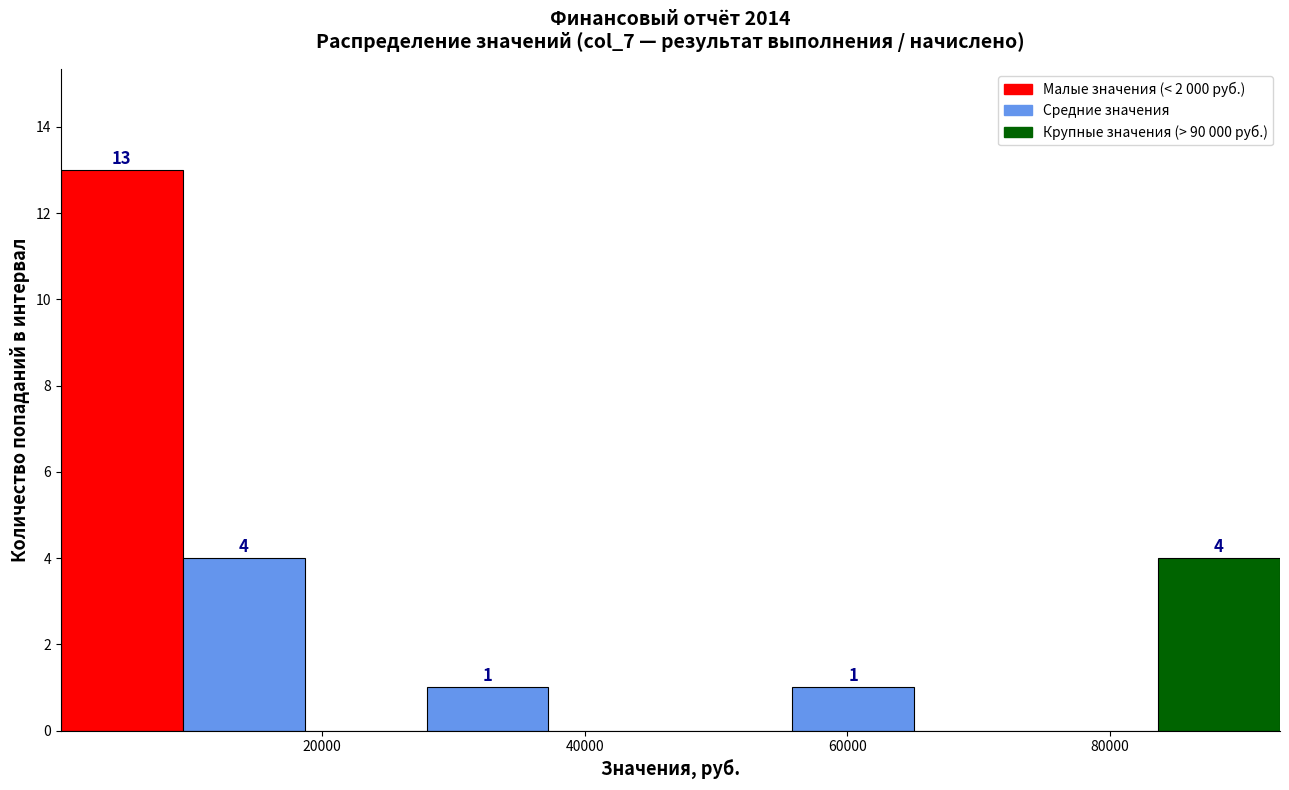

Over which range of the x-axis is the bar tallest?

0 to 10000